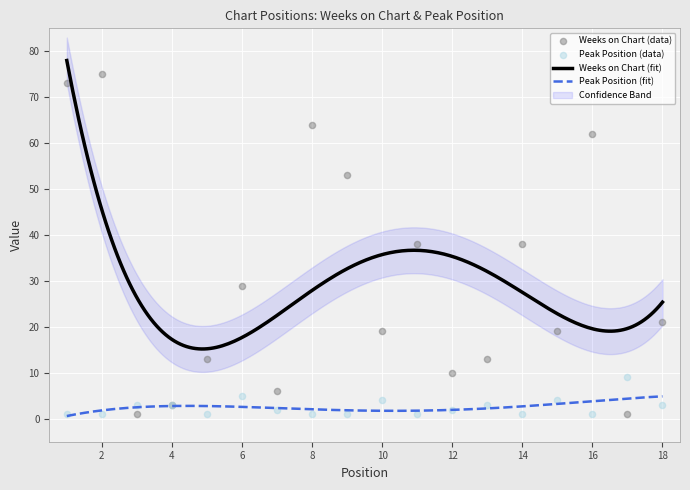

What is the total value across all series at 9?

54